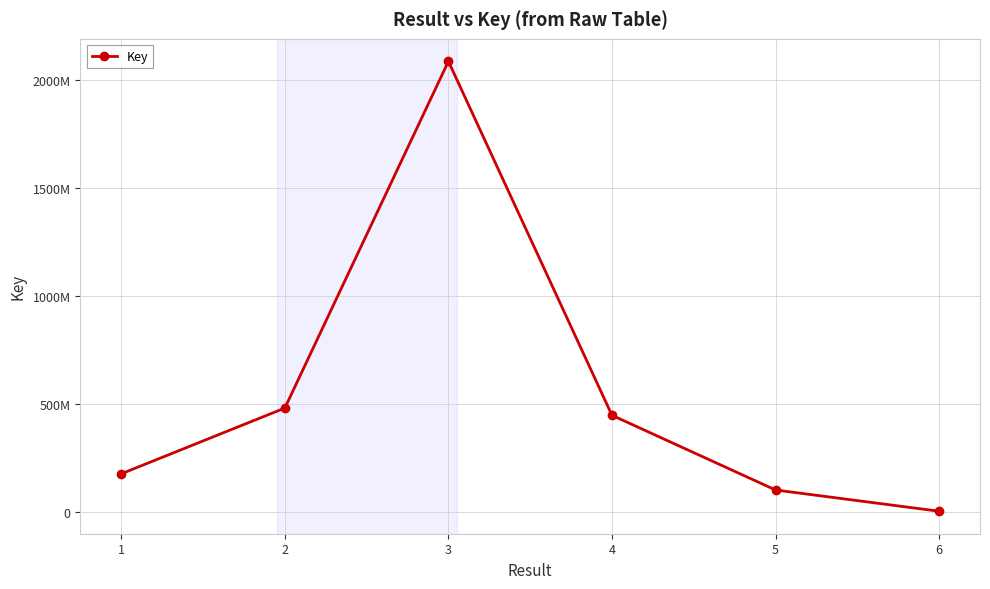

Is this an area chart (filled region under the line)?

No